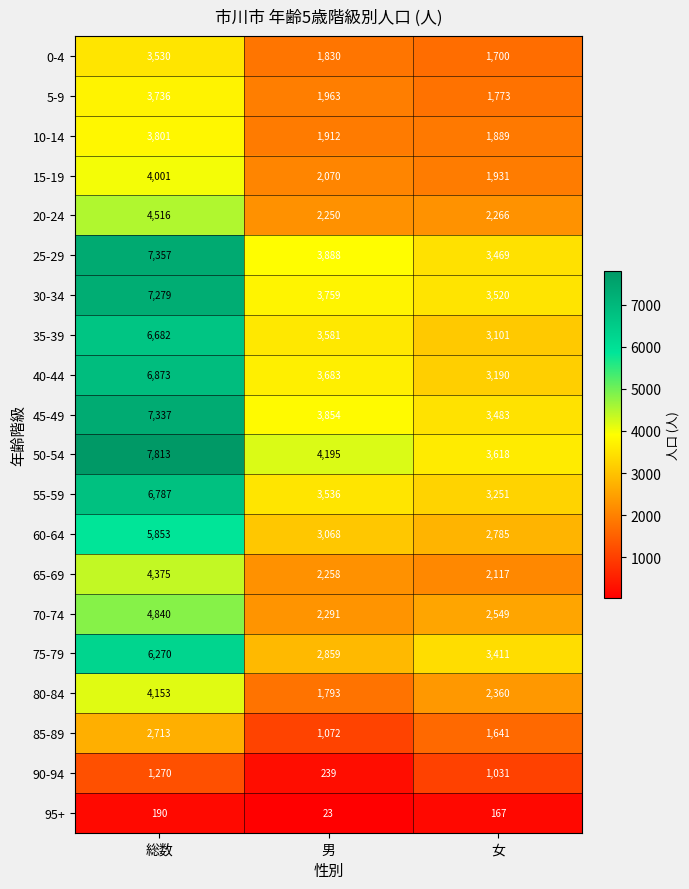

How many values in the 30-34 series are below 3759?

1